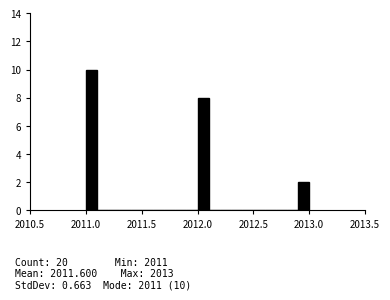

Read against the x-axis, roughly where is the centre of the tallest bar?

2011.05